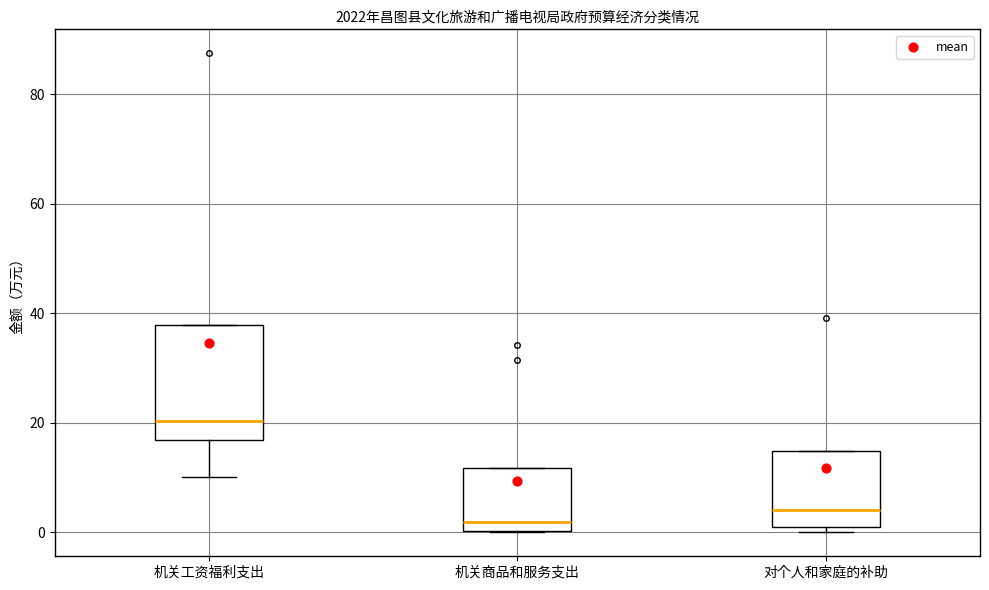

Reading left to right, read every box against the y-axis: the position of its median line, the range the box covers, and the ends of its whiskers. The values are not printed on the chart, so give them approximately, as read against the axis.

机关工资福利支出: median 20, box 16 to 38, whiskers 10 to 38
机关商品和服务支出: median 2, box 0 to 12, whiskers 0 to 12
对个人和家庭的补助: median 4, box 0 to 14, whiskers 0 (just below the box's lower edge) to 14